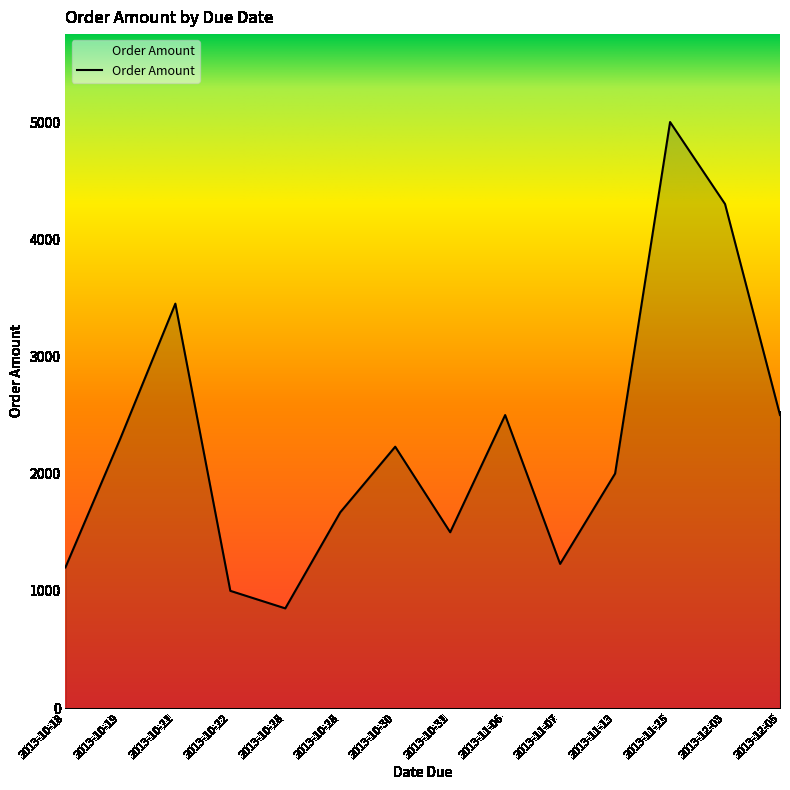

How many series are shown in this chart?

1